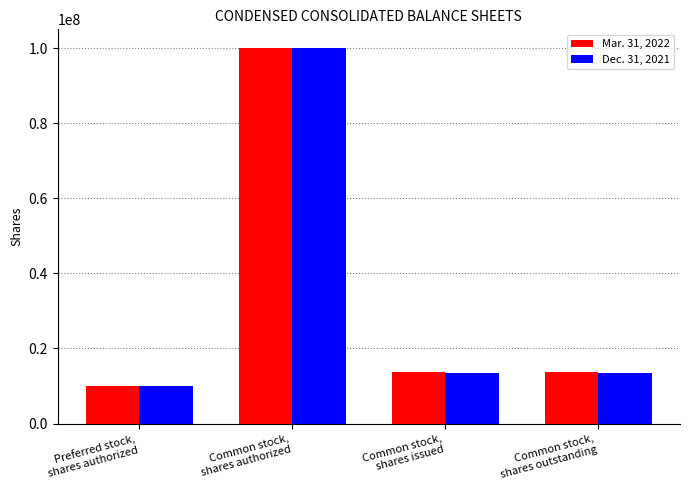

How many values in the Dec. 31, 2021 series are below 13534996?

1